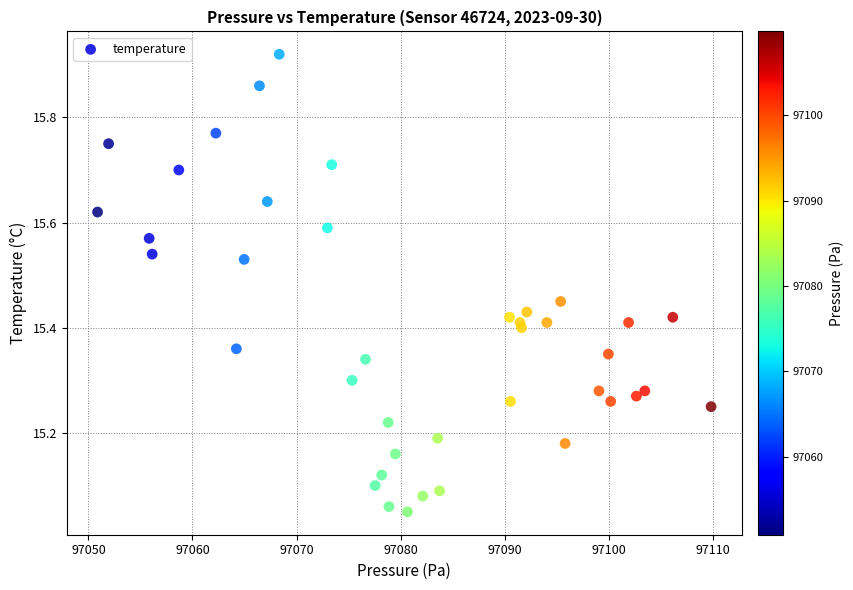

What is the range of Y values (max minus min)?

0.9